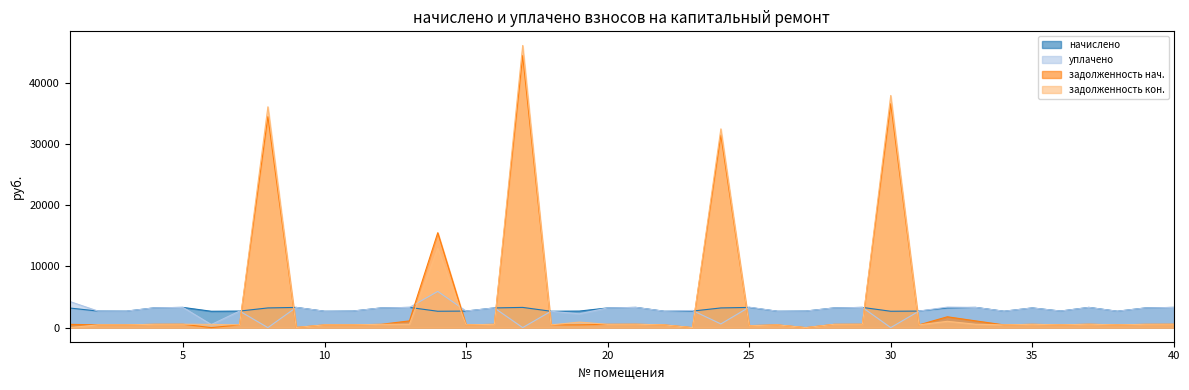

Where is задолженность кон. nearest to the value 23056?

24